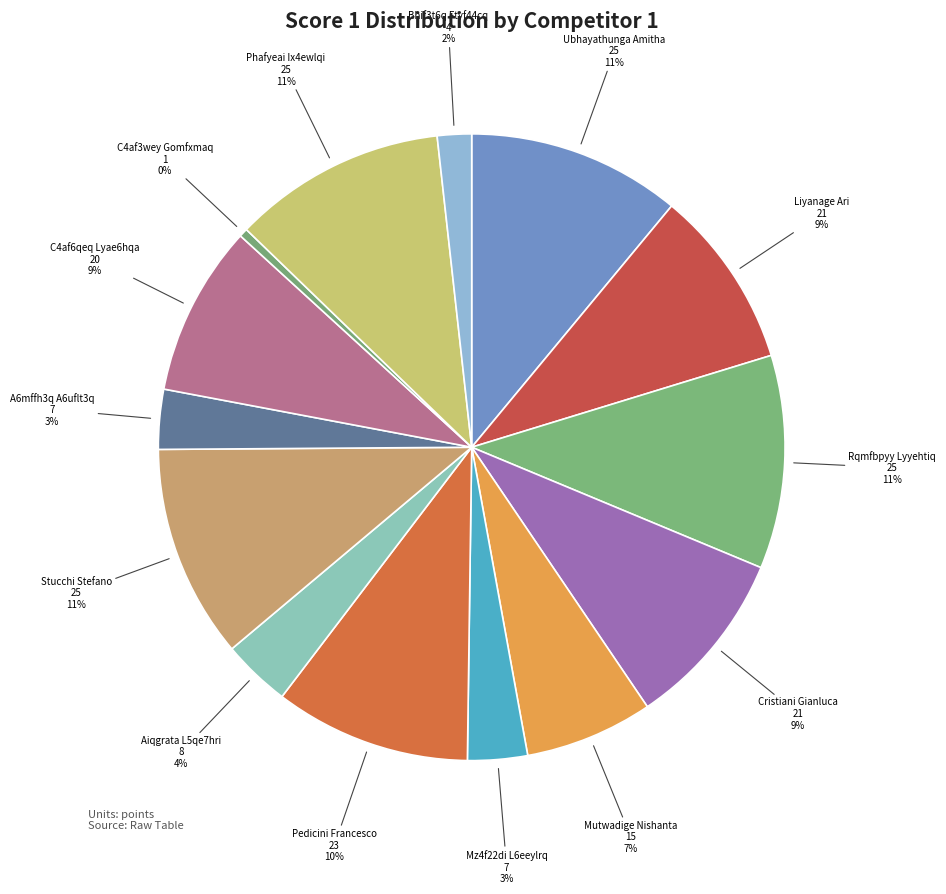

How many slices are in this pie chart?

14